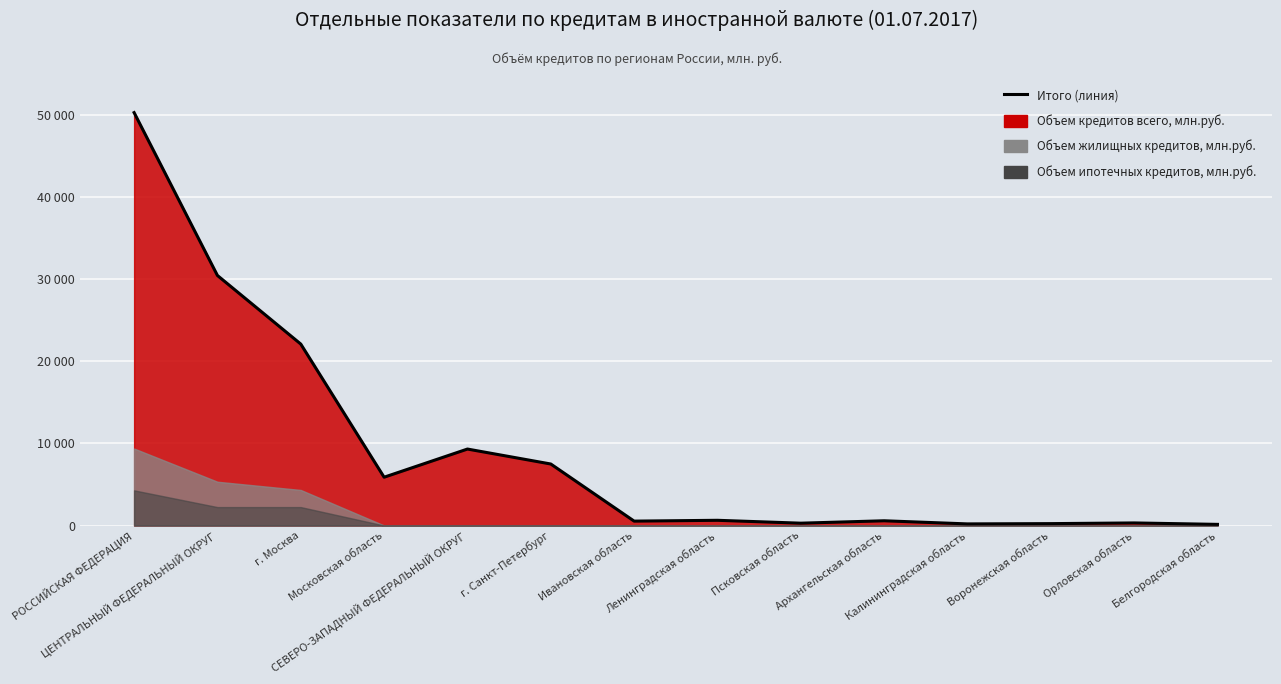

Which label corresponds to the smallest value in the chart?

Белгородская область